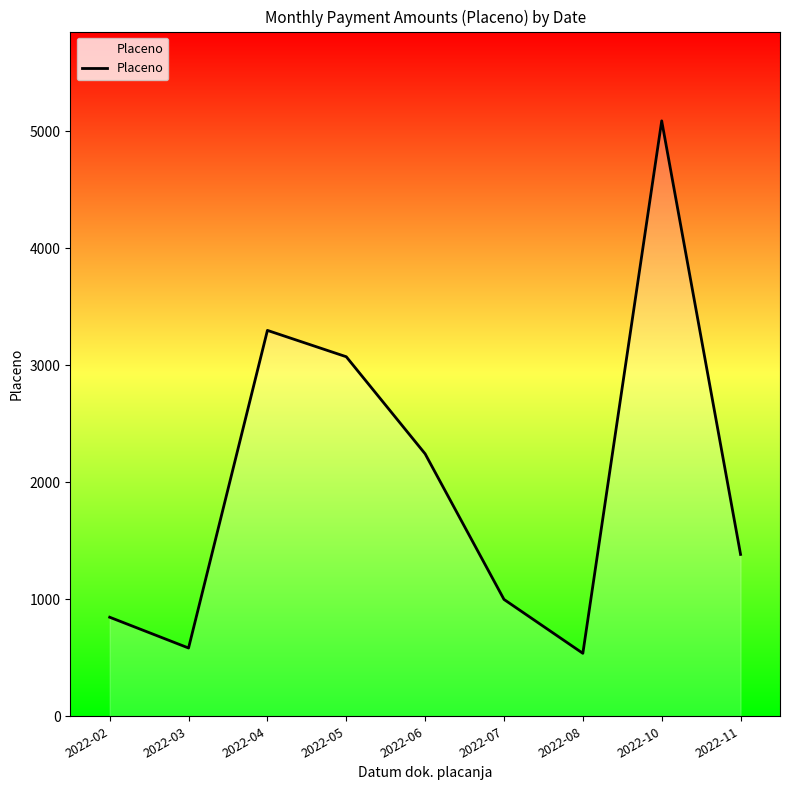

What is the maximum value shown in the chart?

5086.8